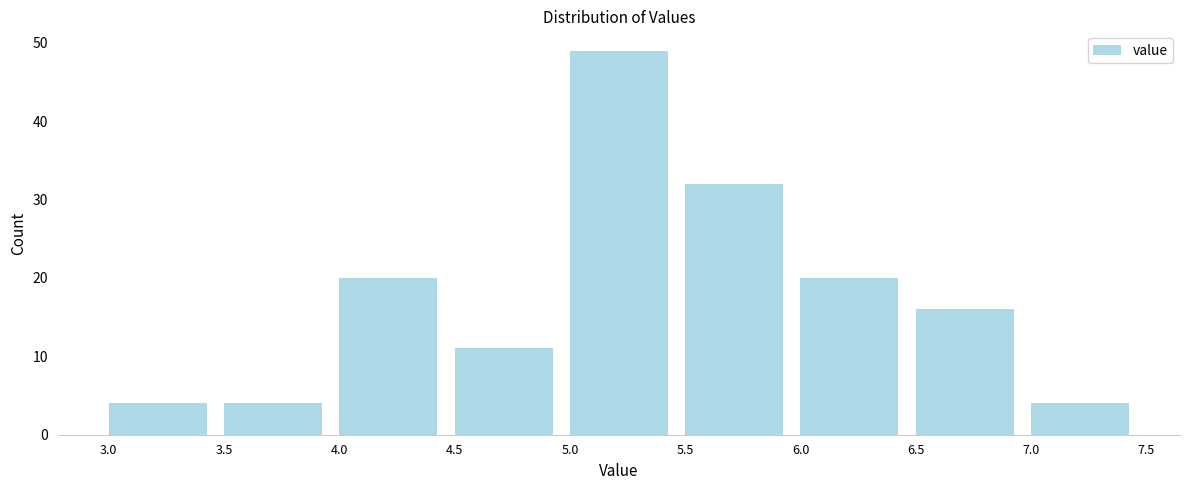

Reading left to right, list every bar in this chart as the range it spans on the x-axis followed by its height. The values are not printed on the chart, so give them approximately, as read against the axis.

3.0 to 3.5: 4
3.5 to 4.0: 4
4.0 to 4.5: 20
4.5 to 5.0: 11
5.0 to 5.5: 49
5.5 to 6.0: 32
6.0 to 6.5: 20
6.5 to 7.0: 16
7.0 to 7.5: 4